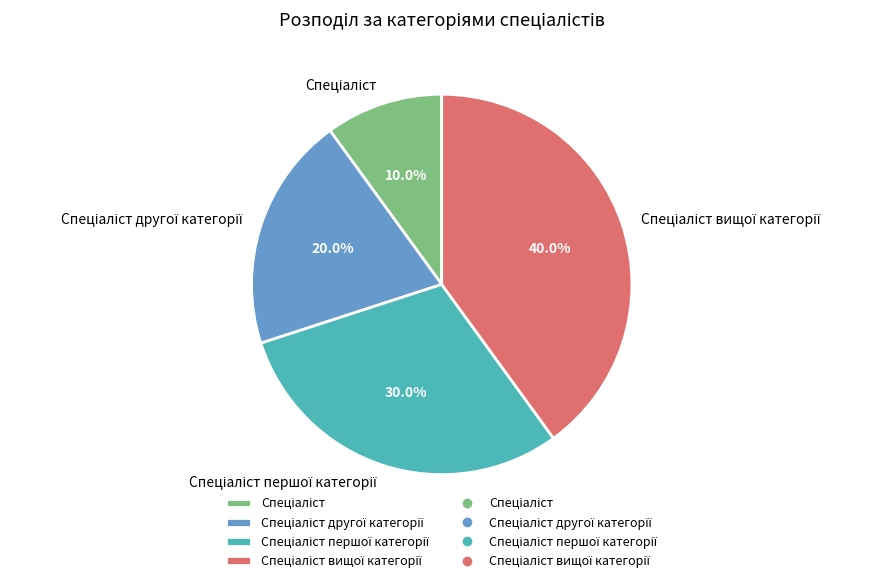

Does any single category account for the majority?

No